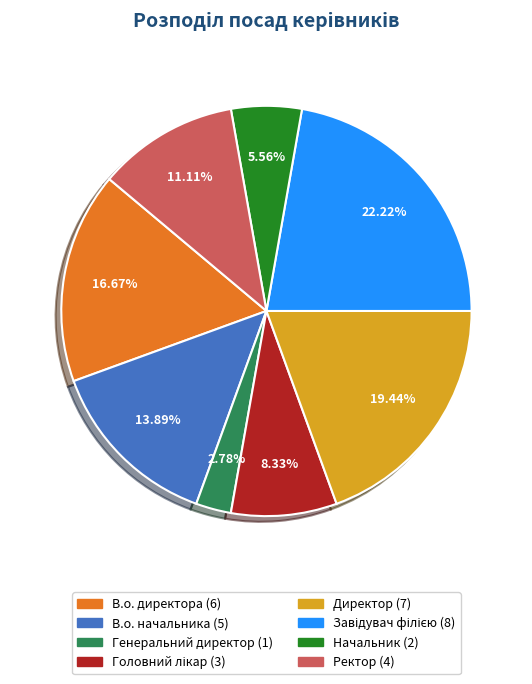

Does В.о. директора account for over 50% of the chart?

No